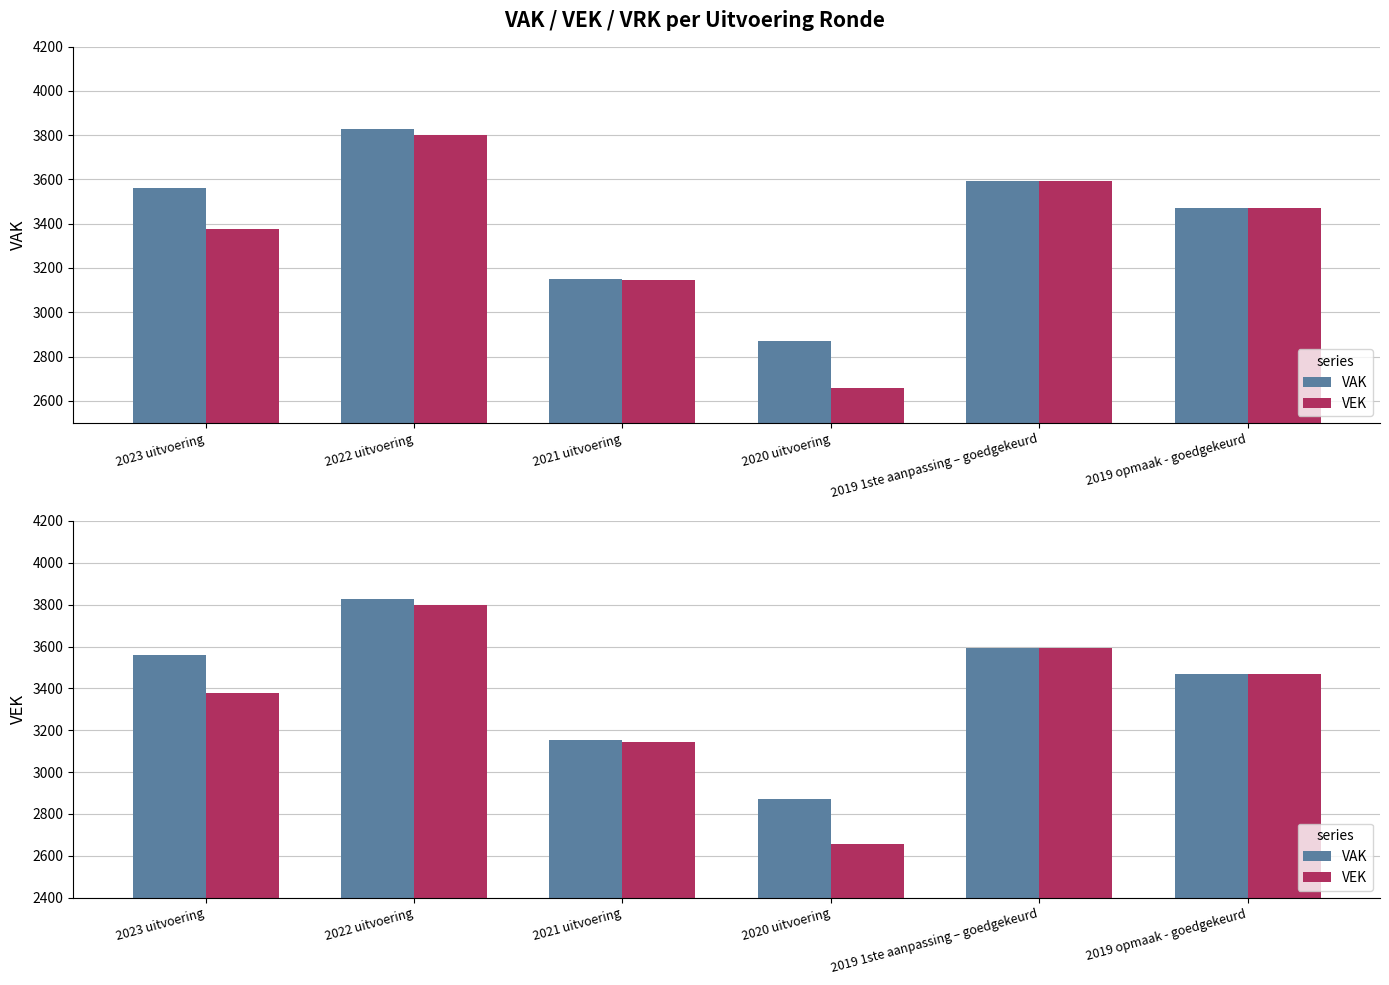

Rank the series by their maximum value, from lowest to highest.

VEK, VAK